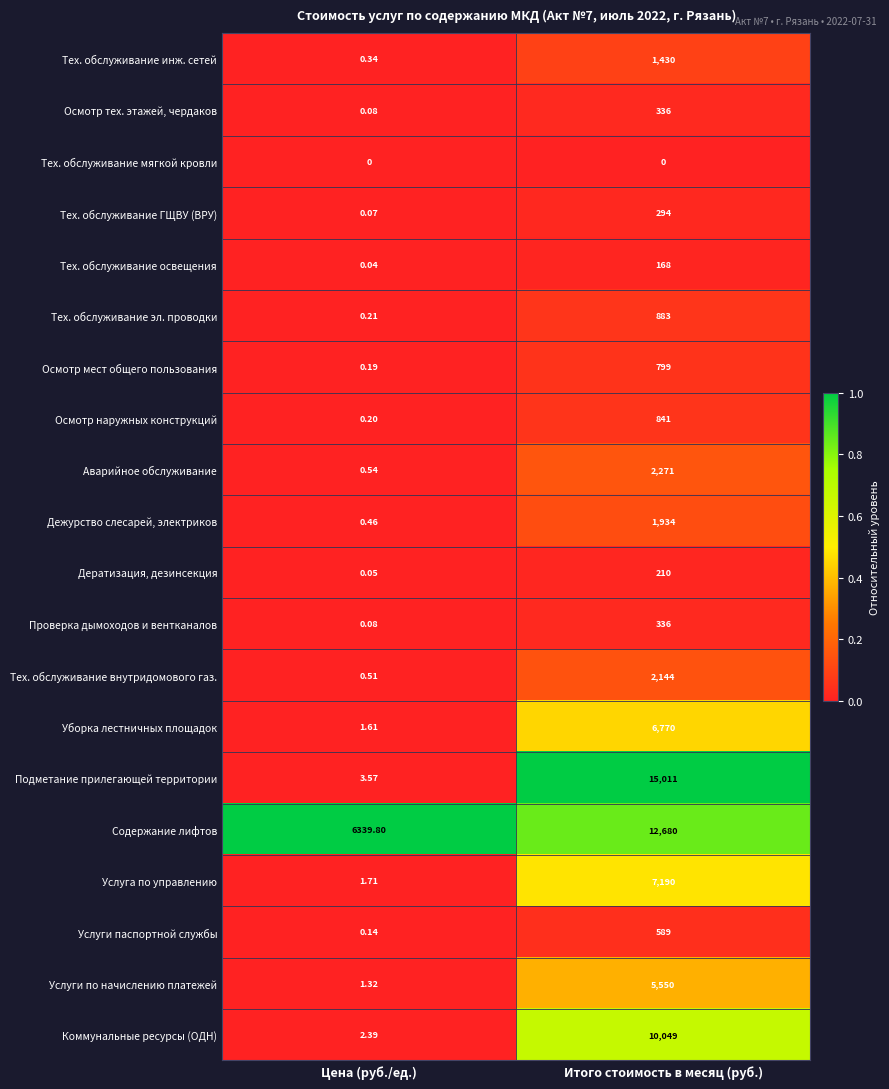

Where is Содержание лифтов nearest to the value 9509?

Цена (руб./ед.)